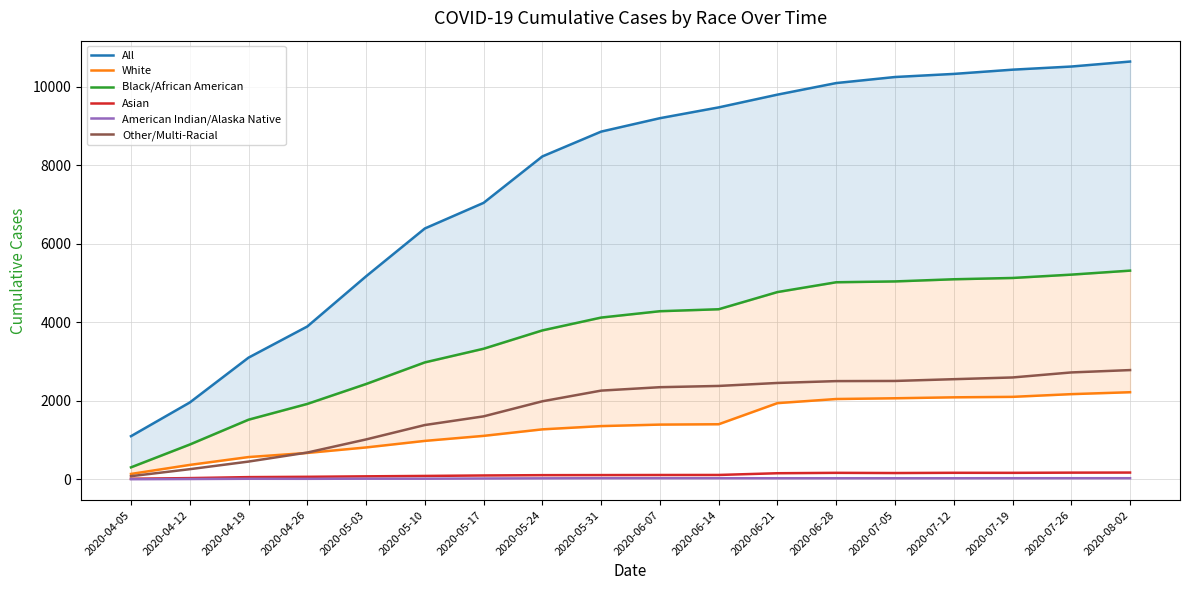

The value of American Indian/Alaska Native at 2020-05-31 is 42. True or false?

False